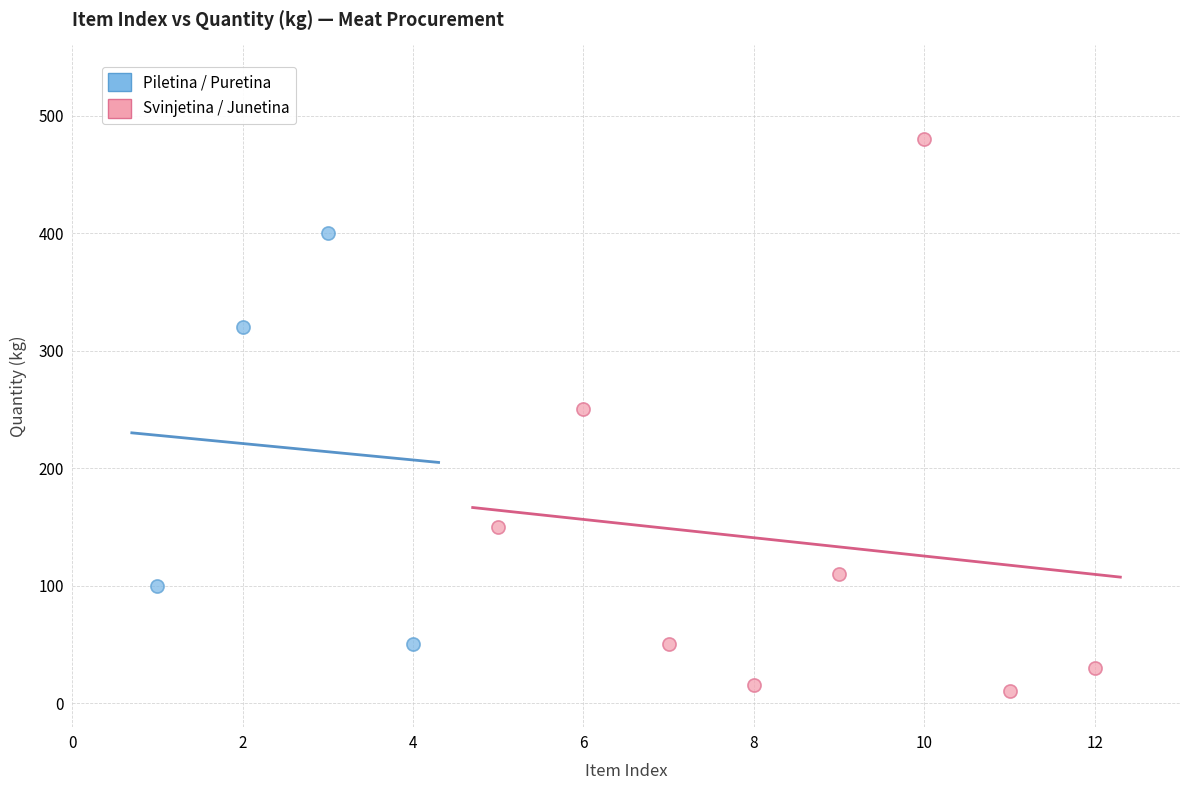

Which series contains the lowest Y value?

Svinjetina / Junetina